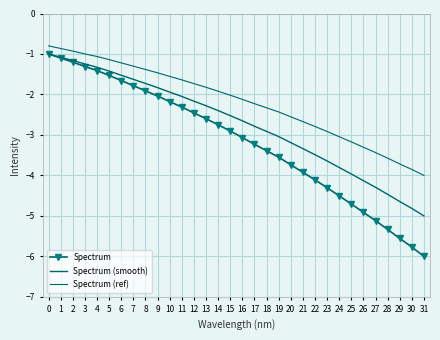

What is the value of the Spectrum point at the 3rd from the left?

-1.2